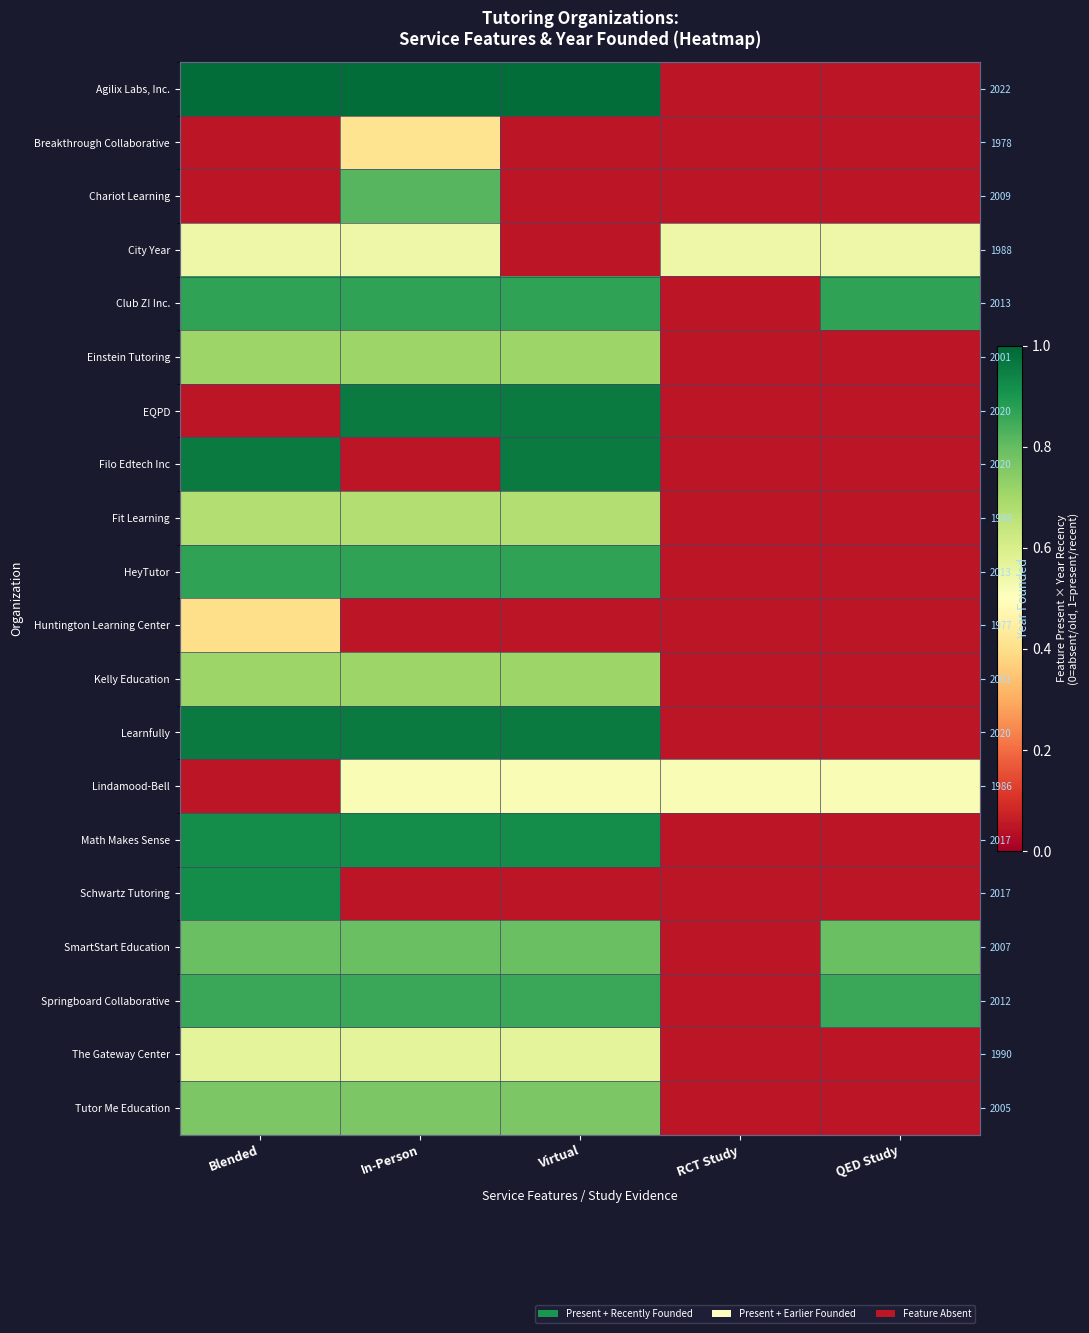

What is the spread (max minus min) of values at Virtual?

0.9